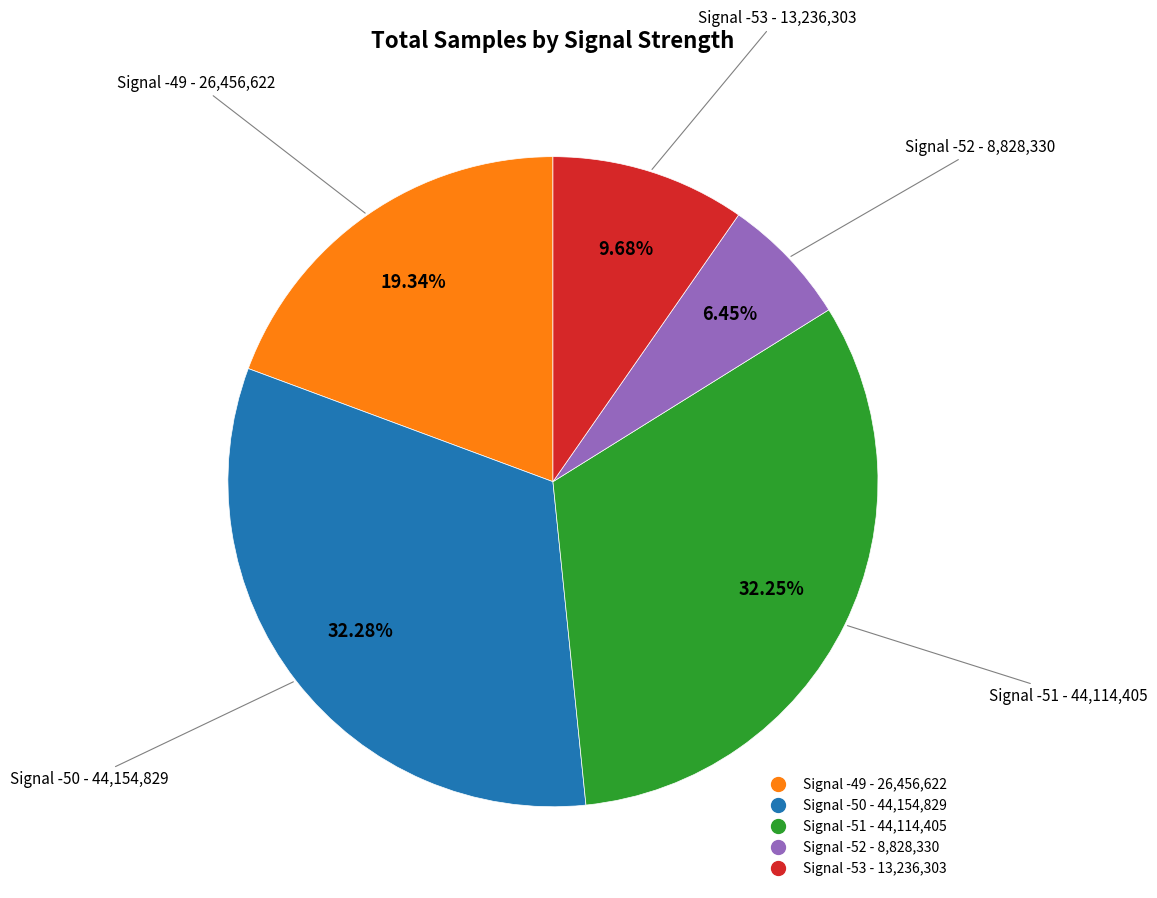

Is there a majority slice in this chart?

No